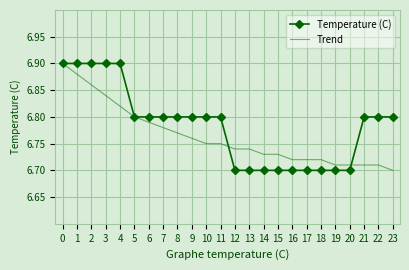

Which series changed the most between 8 and 14?

Temperature (C)